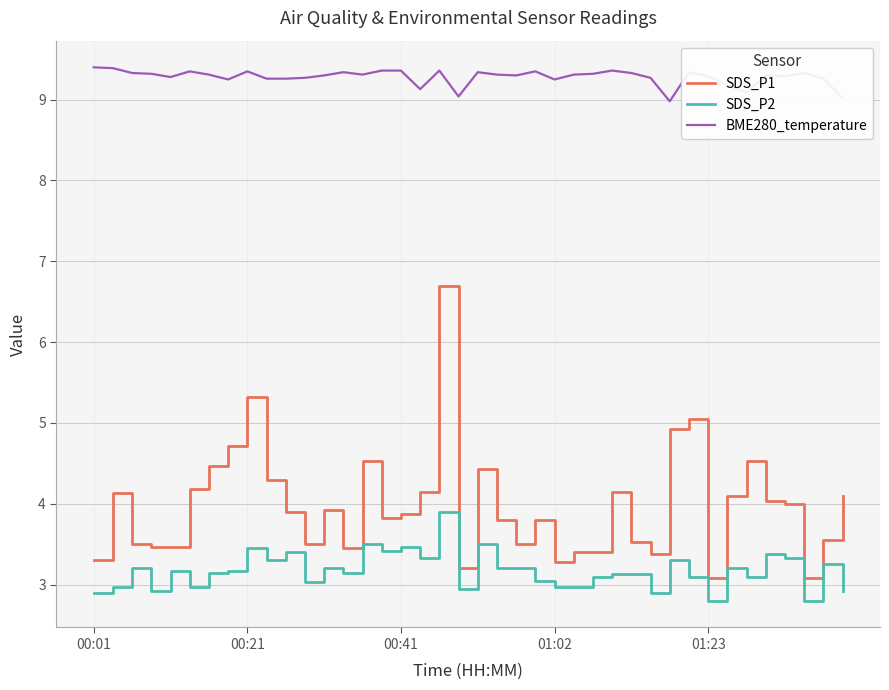

How many categories are shown in the chart?

40